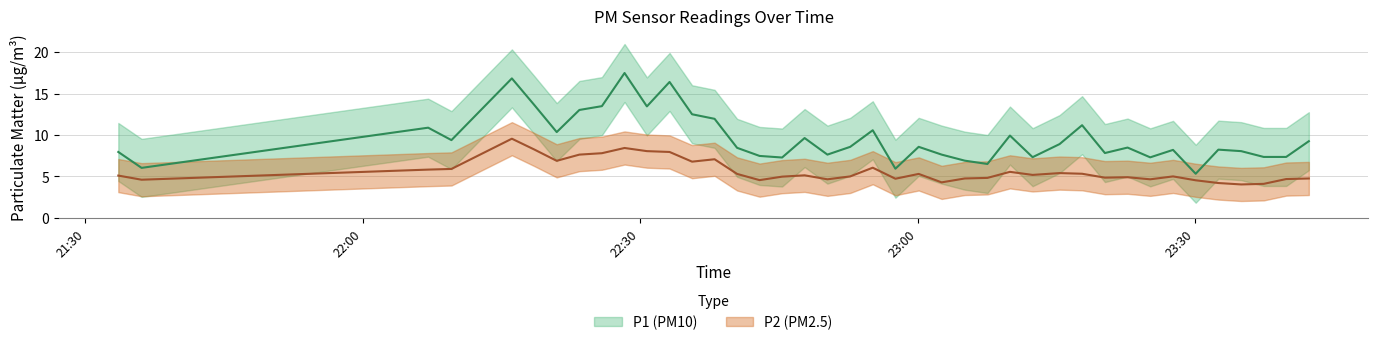

True or false: P2 and P1 intersect in this chart.

False